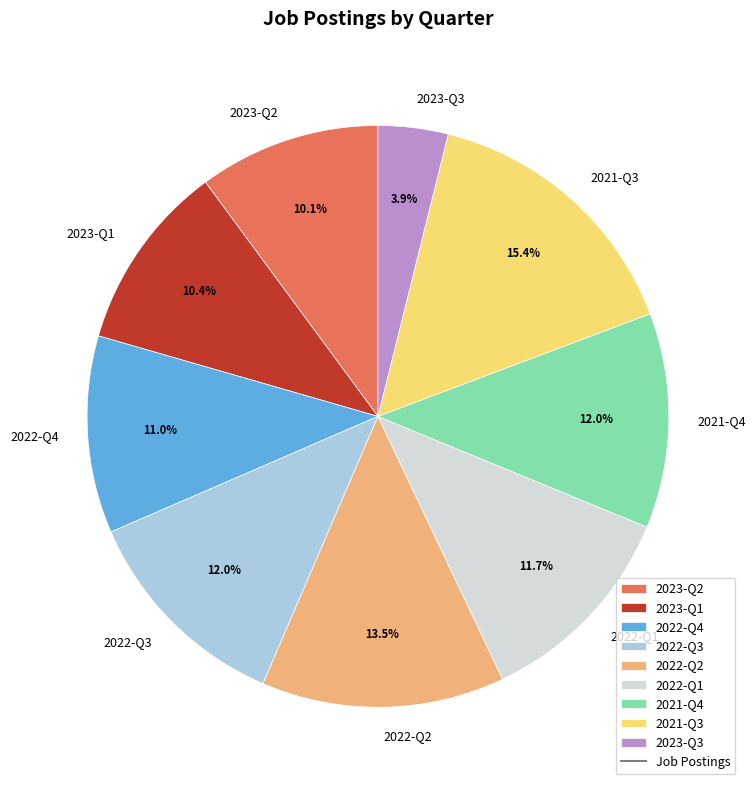

Approximately how many times larger is the value at 2022-Q4 compared to 2022-Q3?

0.9